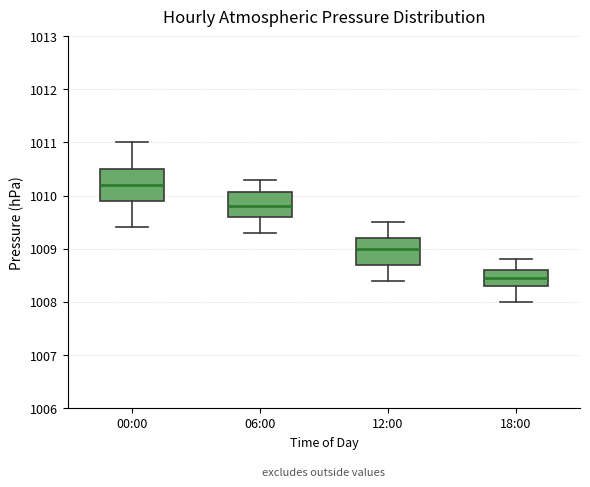

Which box's median line is the lowest?

18:00